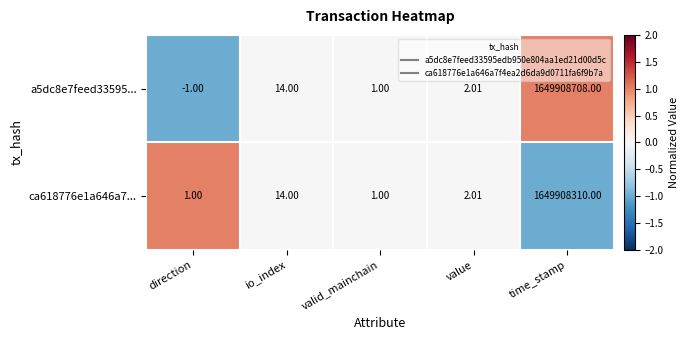

At which label does a5dc8e7feed33595... first exceed 2?

io_index